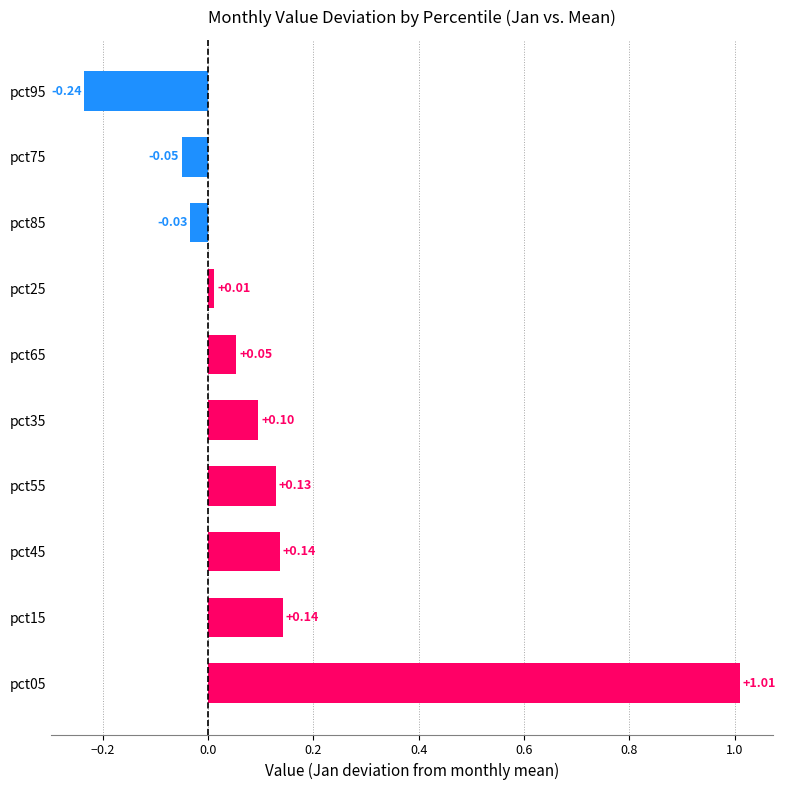

How many values are below zero?

3